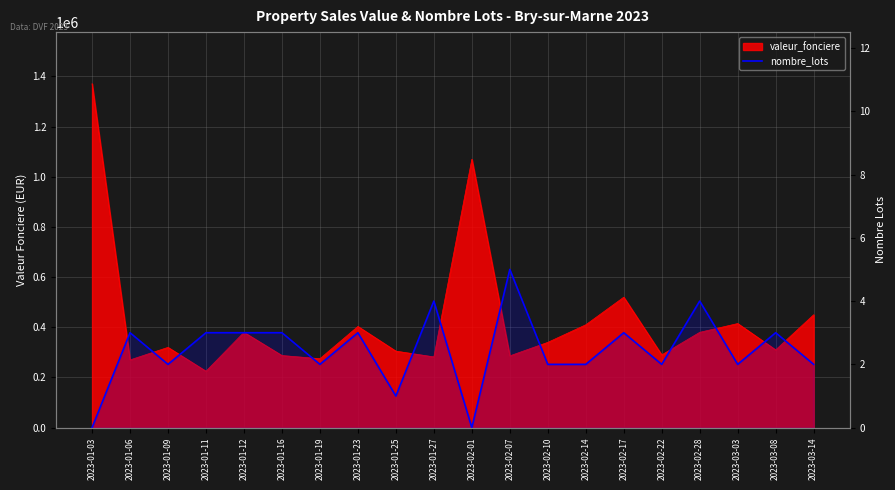

Reading left to right, transcribe all the data shown in this chart.

2023-01-03=0	2023-01-06=3	2023-01-09=2	2023-01-11=3	2023-01-12=3	2023-01-16=3	2023-01-19=2	2023-01-23=3	2023-01-25=1	2023-01-27=4	2023-02-01=0	2023-02-07=5	2023-02-10=2	2023-02-14=2	2023-02-17=3	2023-02-22=2	2023-02-28=4	2023-03-03=2	2023-03-08=3	2023-03-14=2